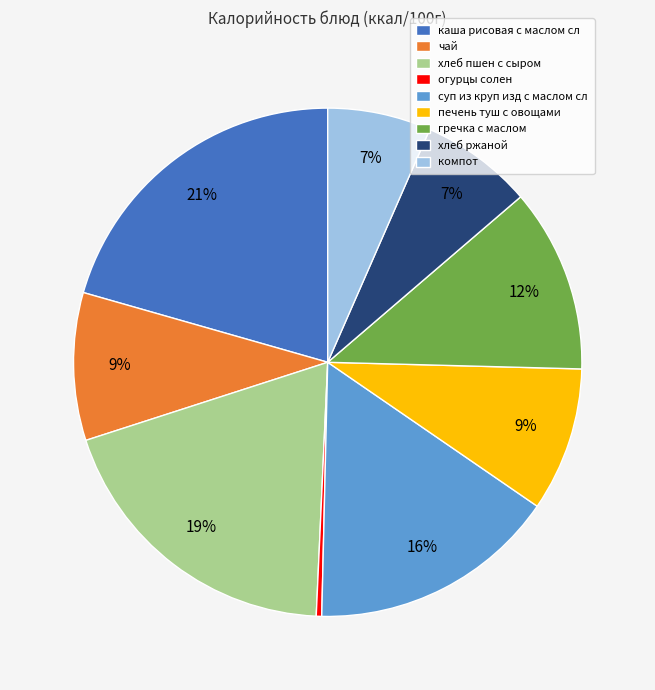

Is it true that чай is 22% of the pie?

False